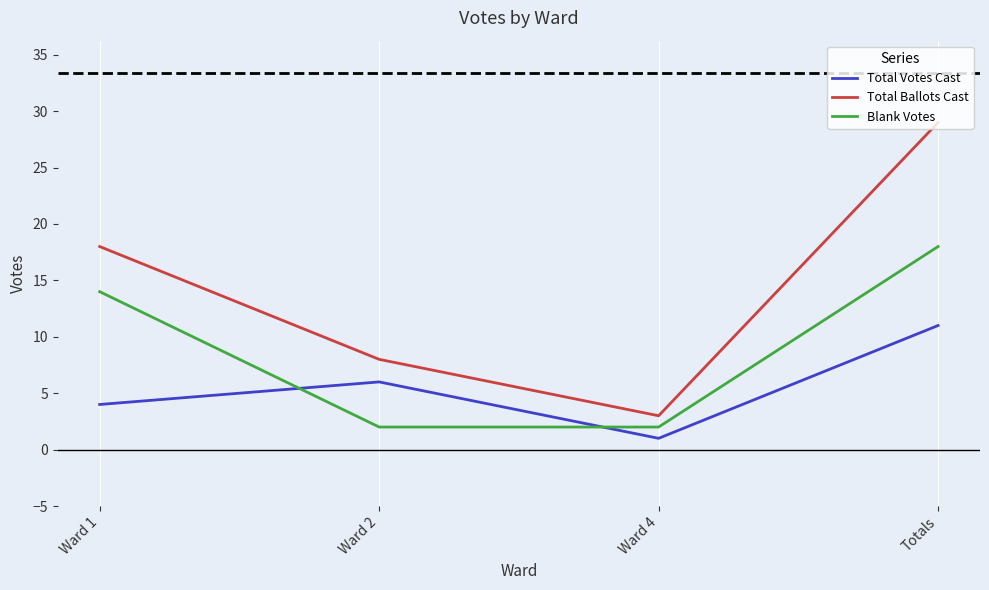

True or false: Blank Votes and Total Ballots Cast intersect in this chart.

False